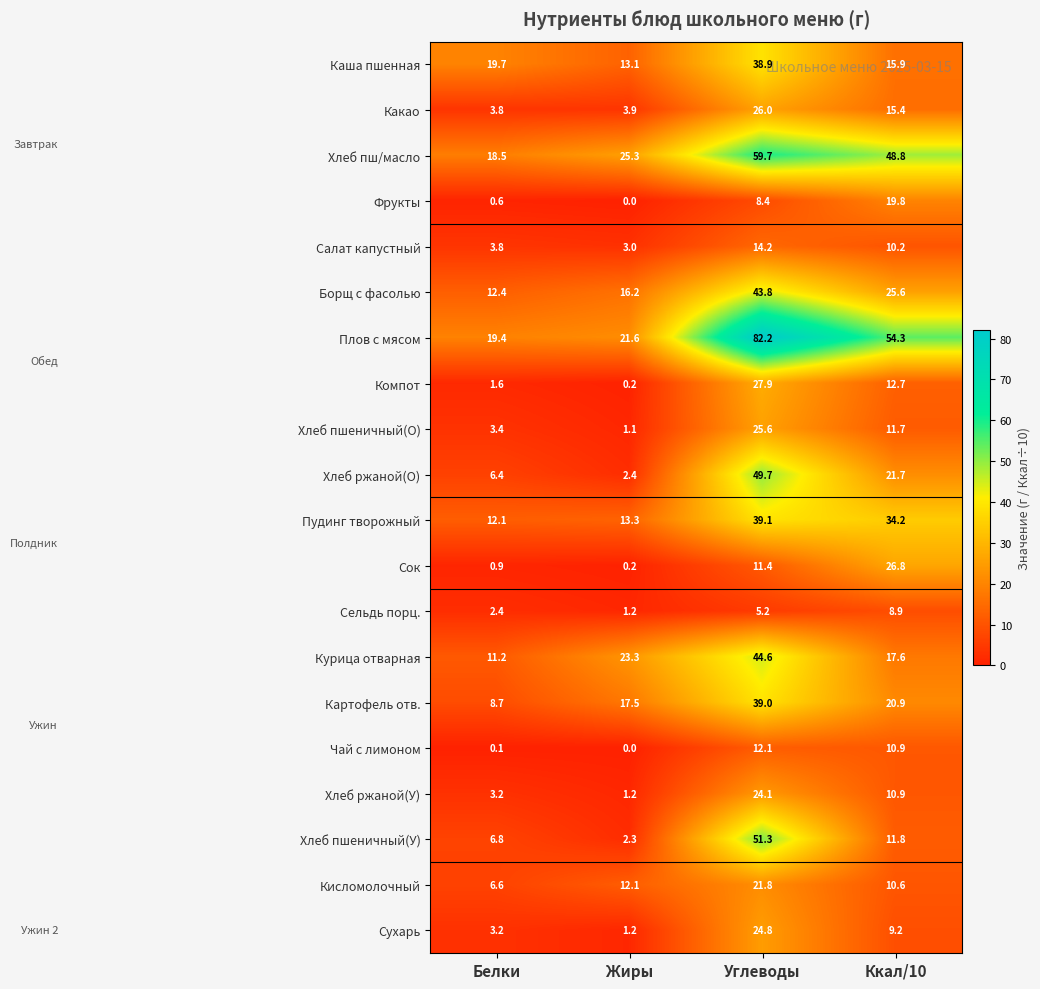

Rank the categories by Чай с лимоном value from highest to lowest.

Углеводы, Ккал/10, Белки, Жиры